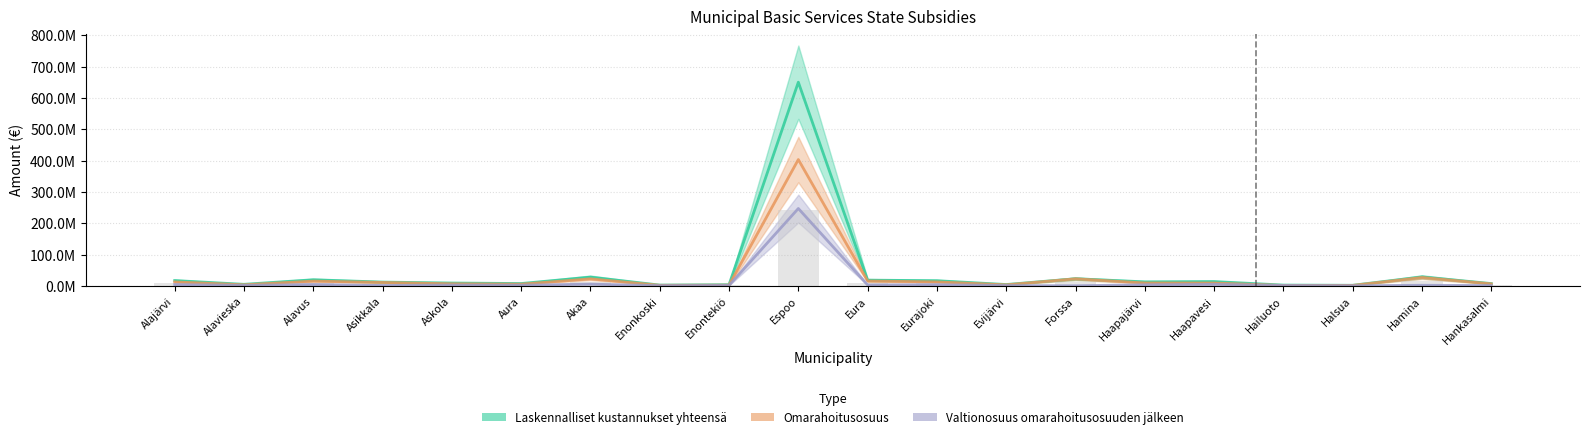

Which series has the largest total across all categories?

Laskennalliset kustannukset yhteensä